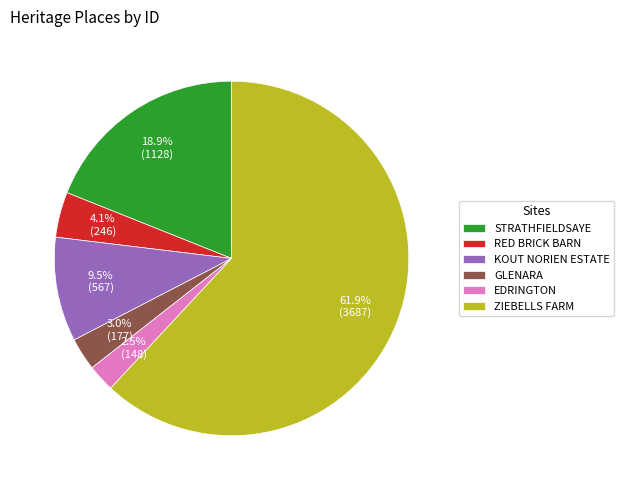

Which slice is the largest?

ZIEBELLS FARM